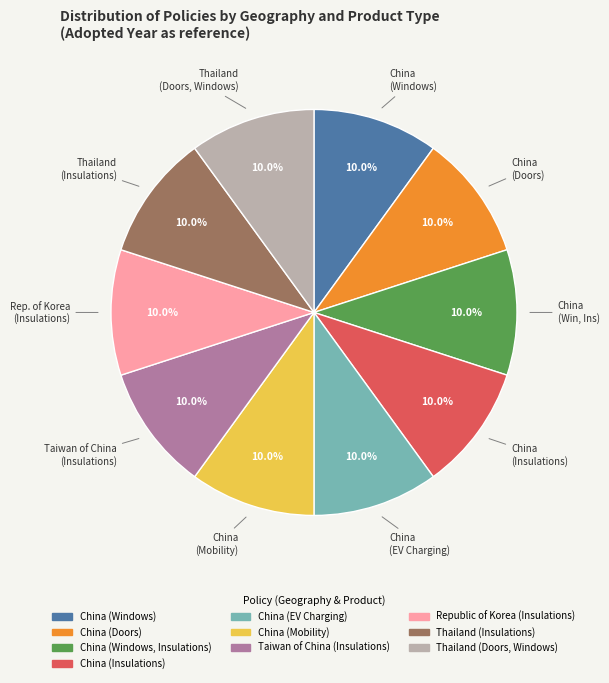

Is Thailand (Doors, Windows) the majority of the pie?

No